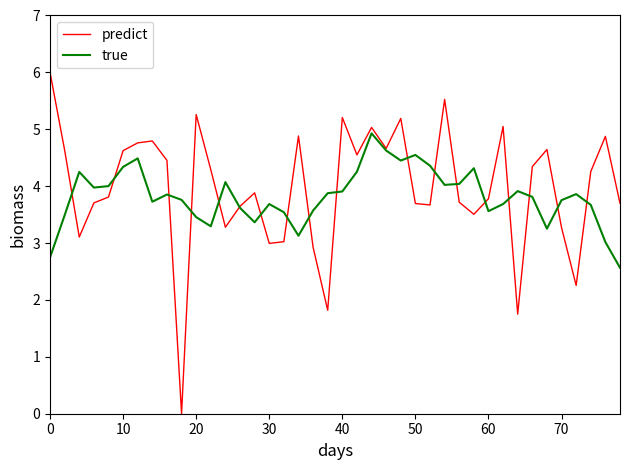

What is the maximum value shown in the chart?

6.0